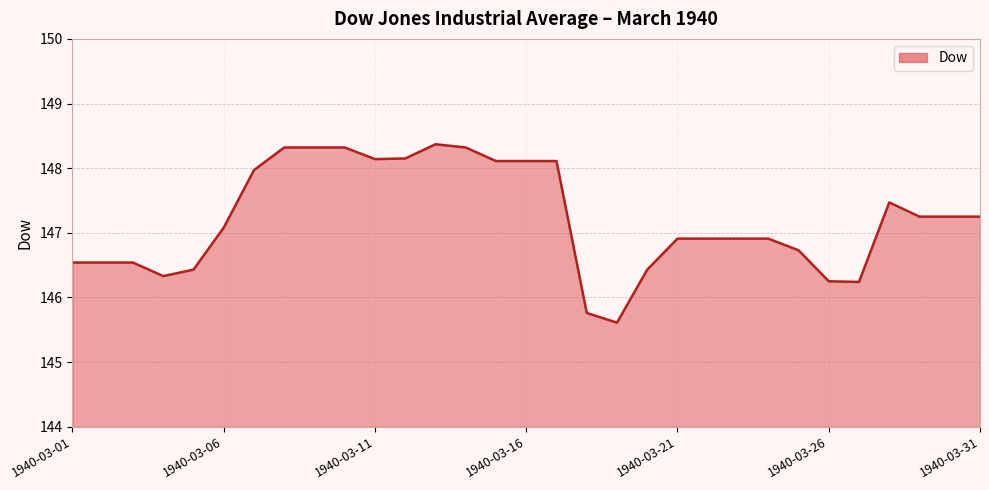

What is the minimum value shown in the chart?

145.6